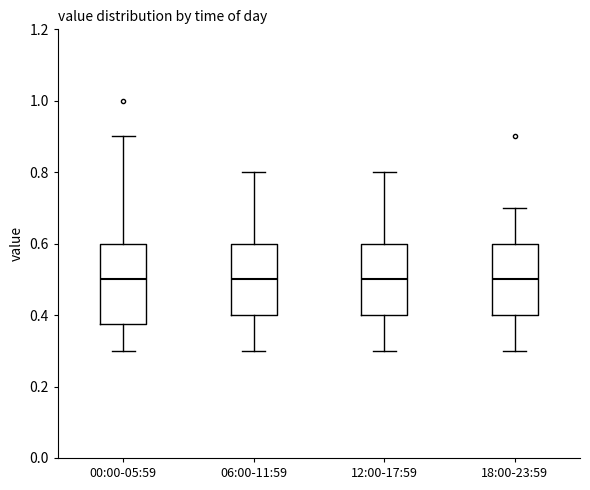

Reading left to right, transcribe this box plot: for each box, give where its median line is, the range the box spans, and where its two whiskers end, as read against the y-axis. The values are not printed on the chart, so give them approximately, as read against the axis.

00:00-05:59: median 0.50, box 0.38 to 0.60, whiskers 0.30 to 0.90
06:00-11:59: median 0.50, box 0.40 to 0.60, whiskers 0.30 to 0.80
12:00-17:59: median 0.50, box 0.40 to 0.60, whiskers 0.30 to 0.80
18:00-23:59: median 0.50, box 0.40 to 0.60, whiskers 0.30 to 0.70